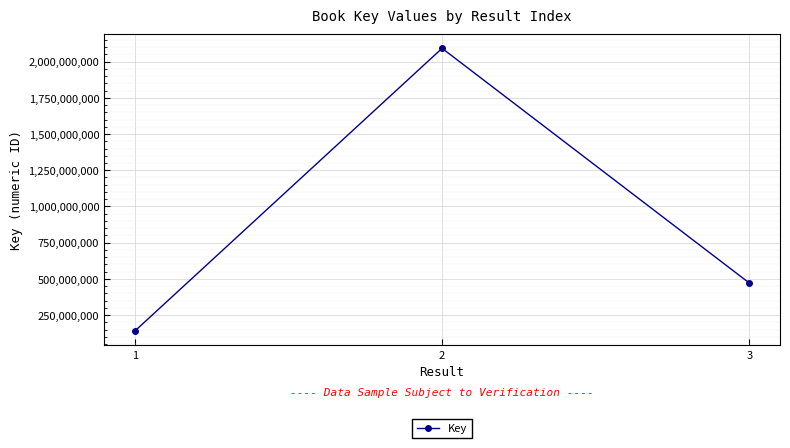

Which has a higher value, 2 or 1?

2